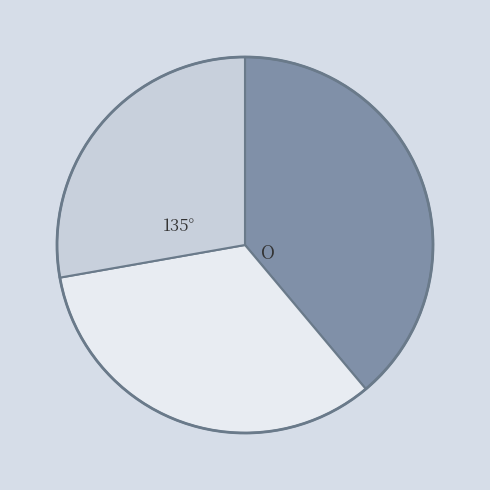

How many slices are in this pie chart?

3